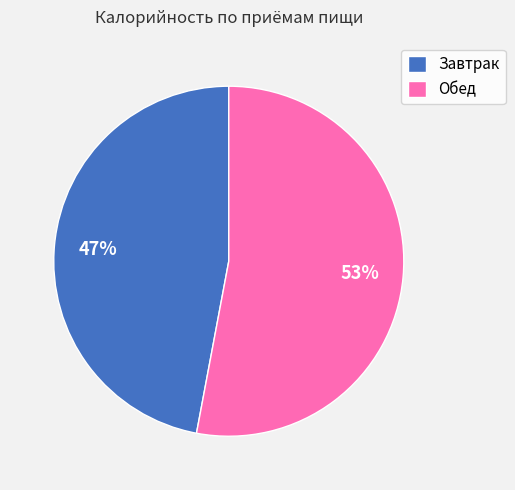

To the nearest percent, what is the average slice percentage?

50%